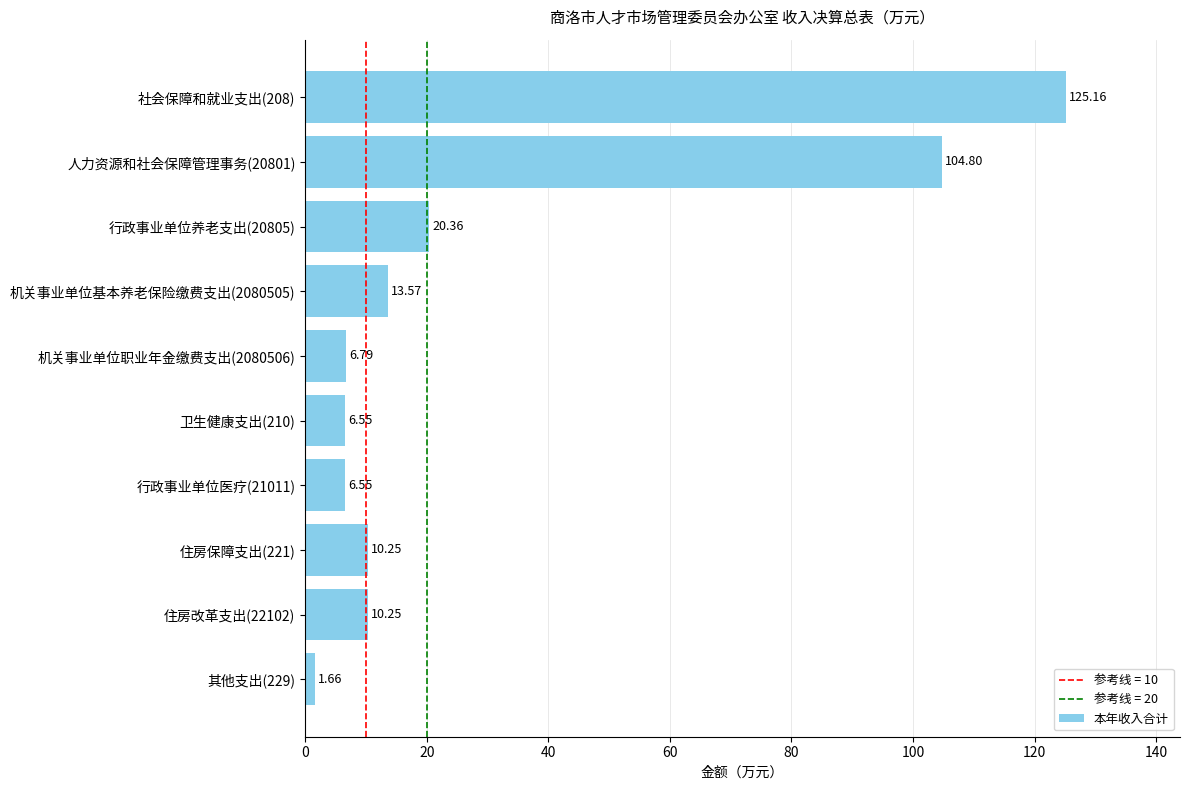

What is the change in value from 机关事业单位职业年金缴费支出(2080506) to 其他支出(229)?

-5.1